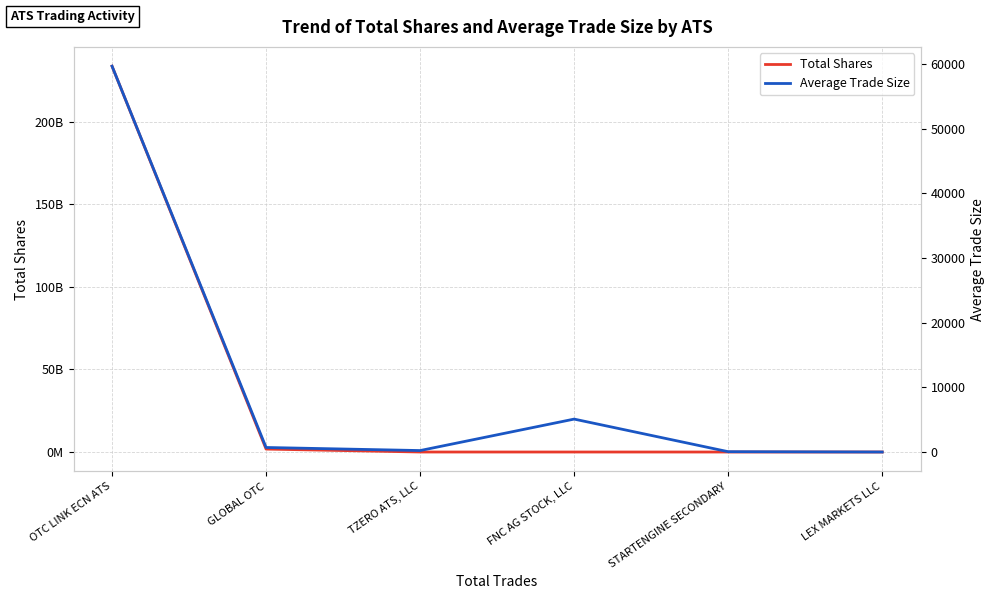

What is the sum of all Average Trade Size values?

65708.0